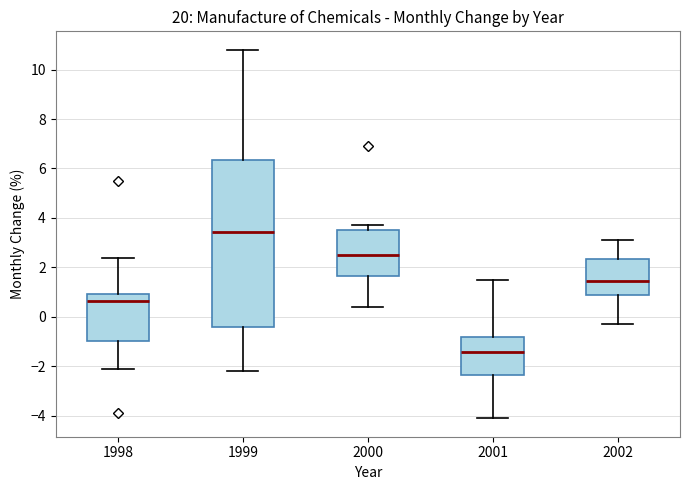

Where is the upper edge of the box at x = 2001 on the y-axis? The values are not printed on the chart, so give them approximately, as read against the axis.

-0.8